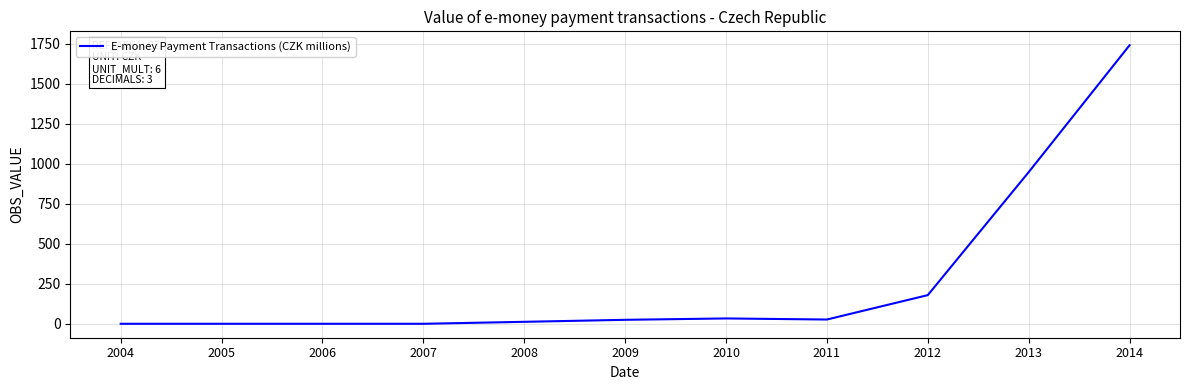

Between 2014 and 2005, which is larger?

2014